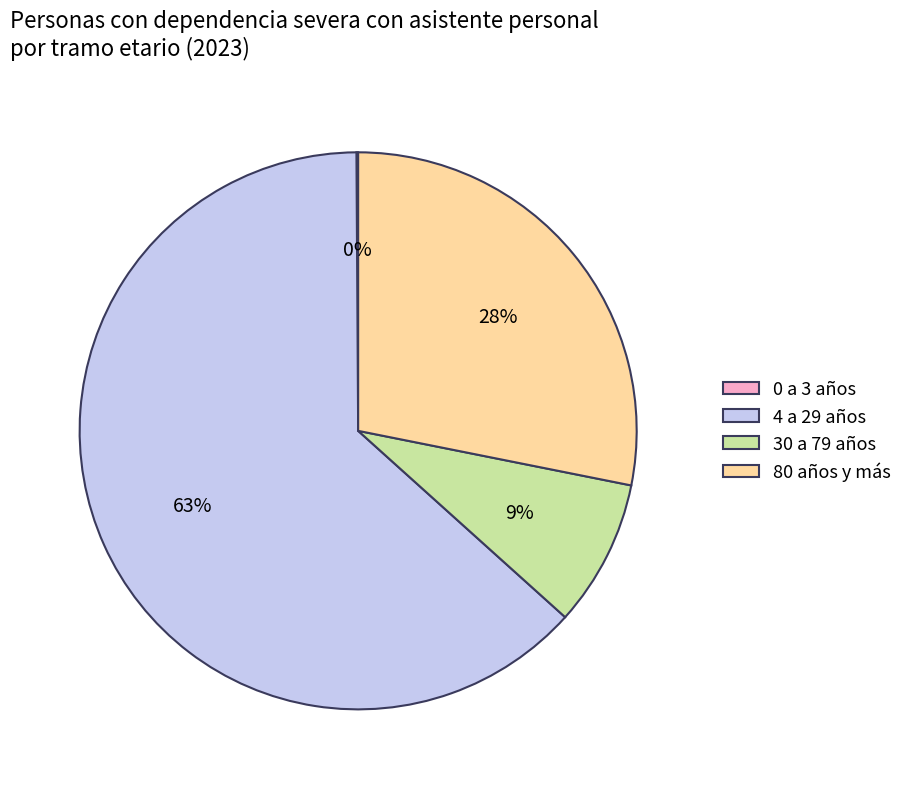

Do 30 a 79 años and 4 a 29 años together represent more than half of the pie?

Yes